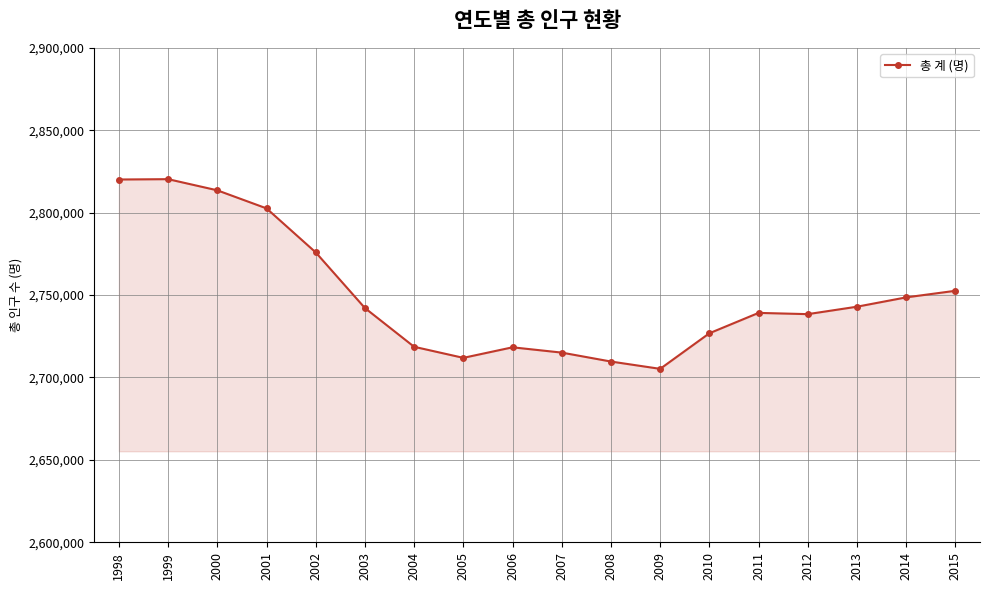

How many lines are shown in the chart?

1